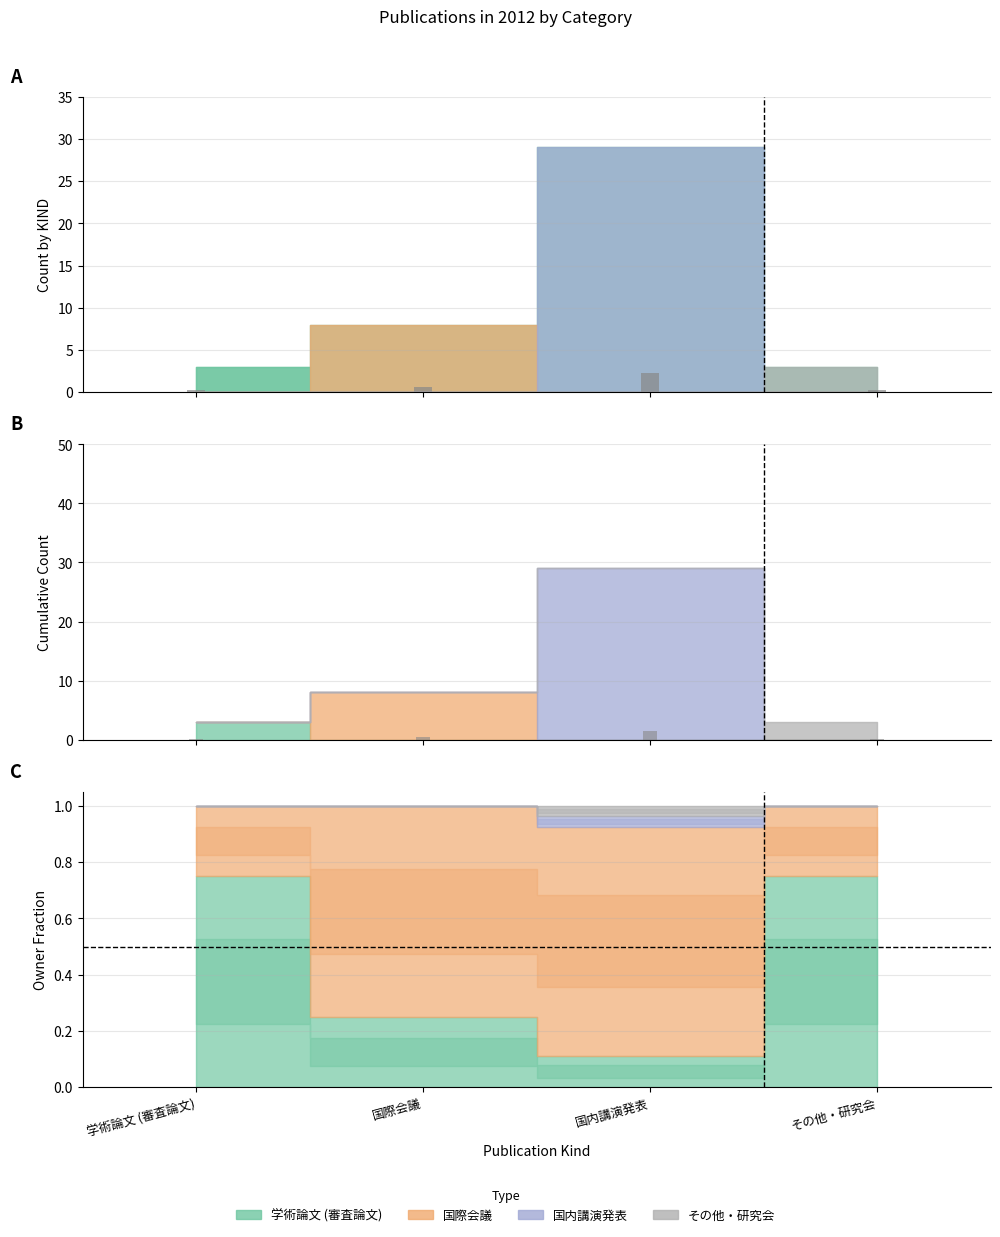

Where is その他・研究会 nearest to the value 0?

学術論文 (審査論文)